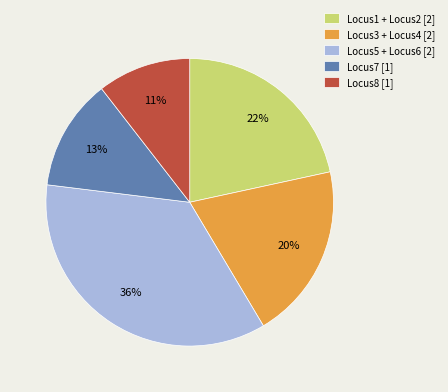

Combined, do Locus1 + Locus2 [2] and Locus8 [1] account for over 50%?

No